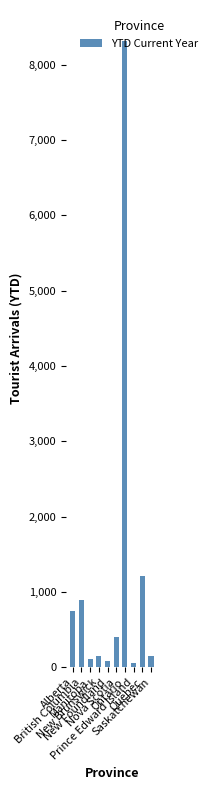

What is the maximum value shown in the chart?

8312